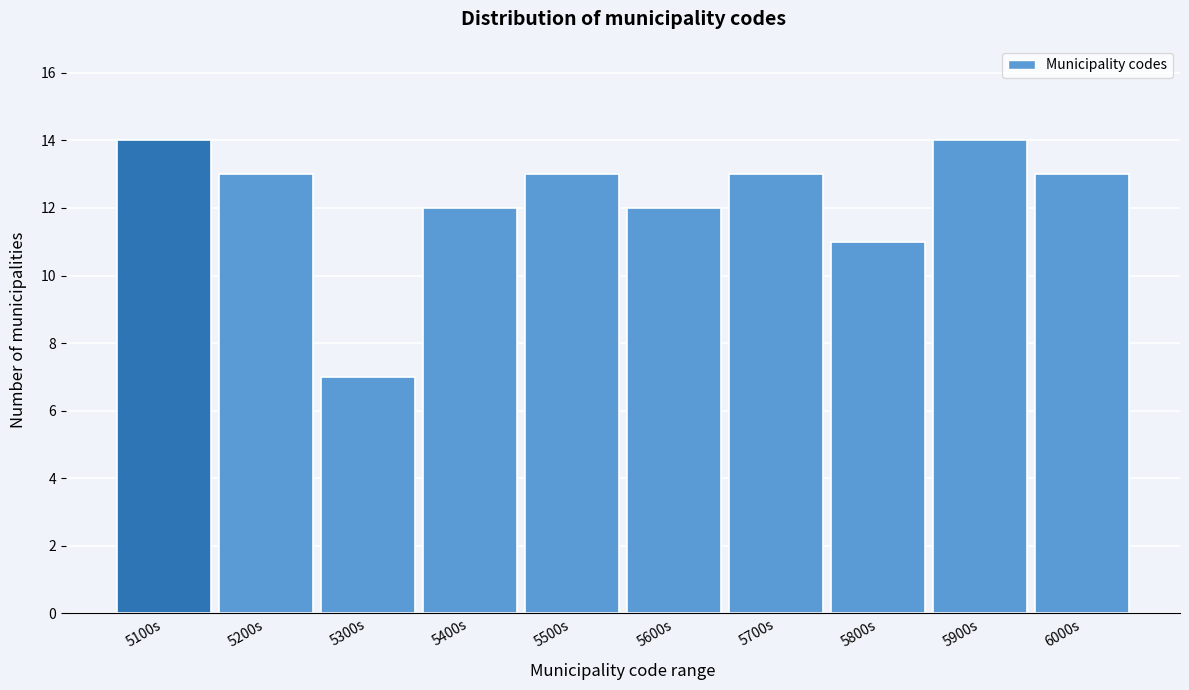

Reading left to right, transcribe all the data shown in this chart.

14	13	7	12	13	12	13	11	14	13